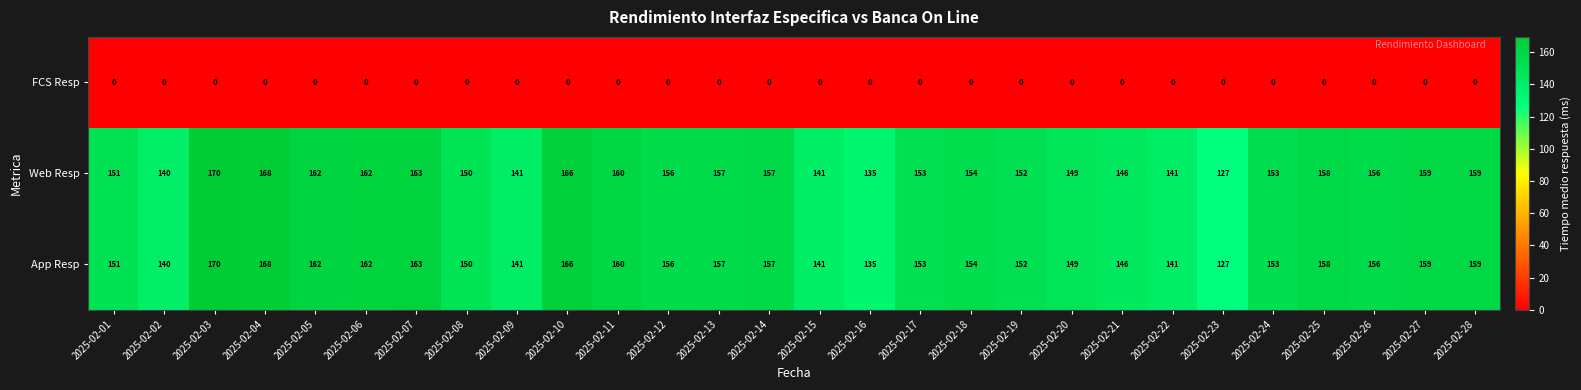

At which category is the sum across all series the highest?

2025-02-03